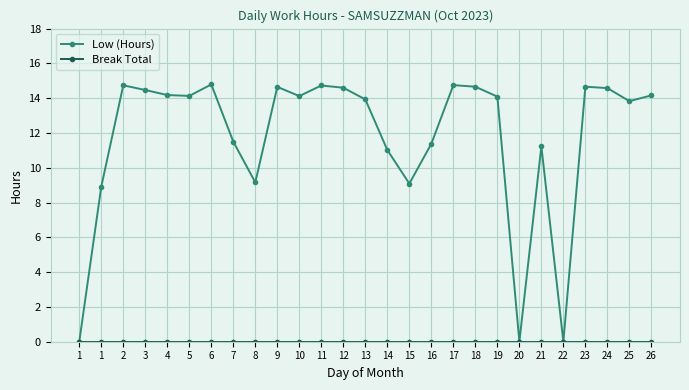

How many categories are shown in the chart?

27